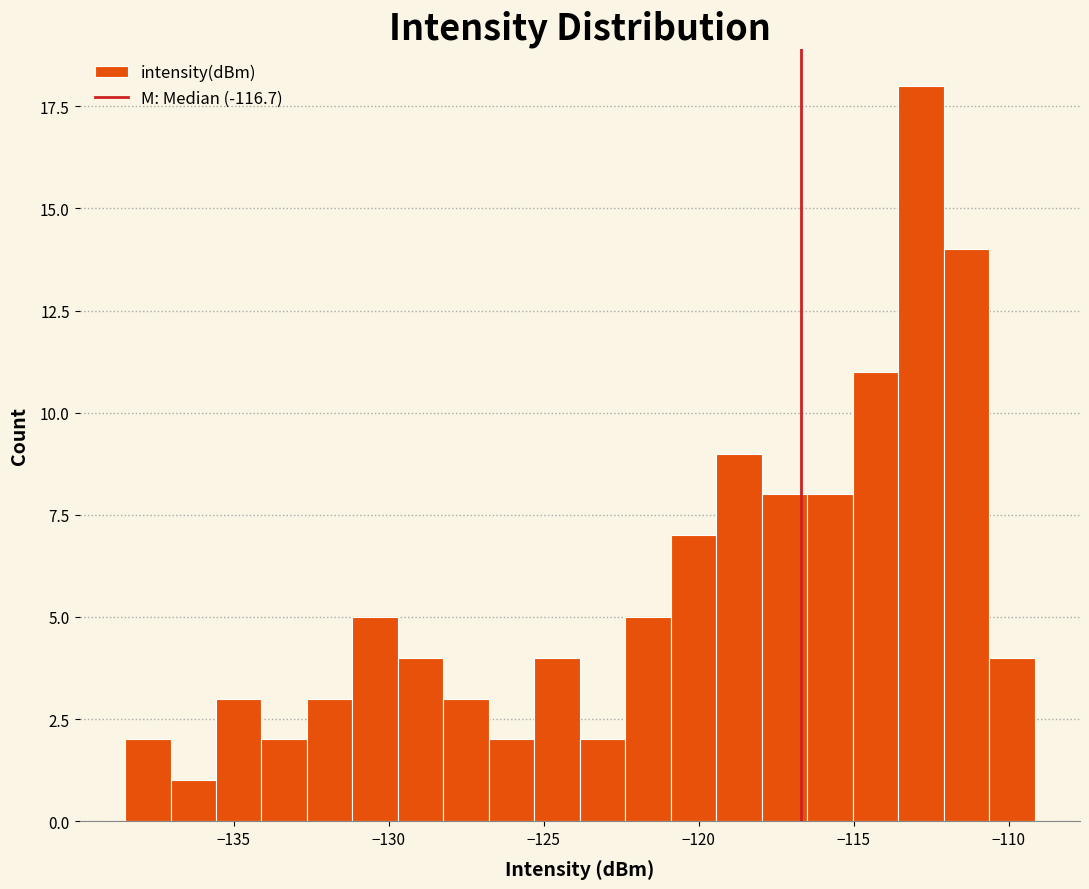

Around what value on the x-axis is the tallest bar? Give the approximate position of its centre, as read against the axis.

-113.0